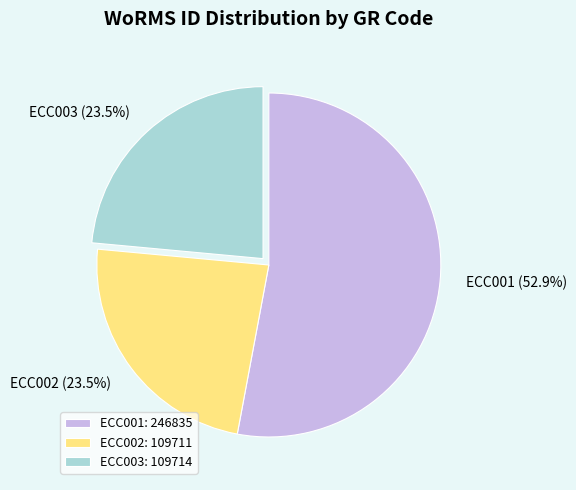

Does ECC001 represent more than half of the total?

Yes